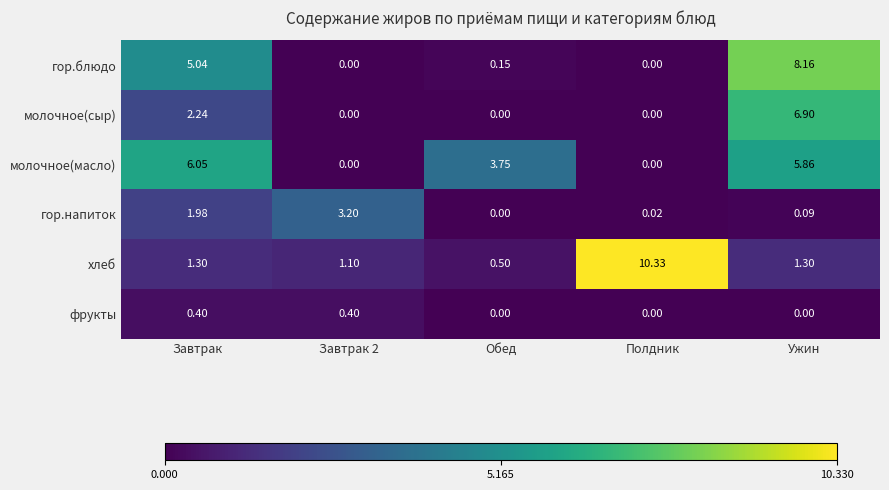

At how many categories does at least one series exceed 3?

5